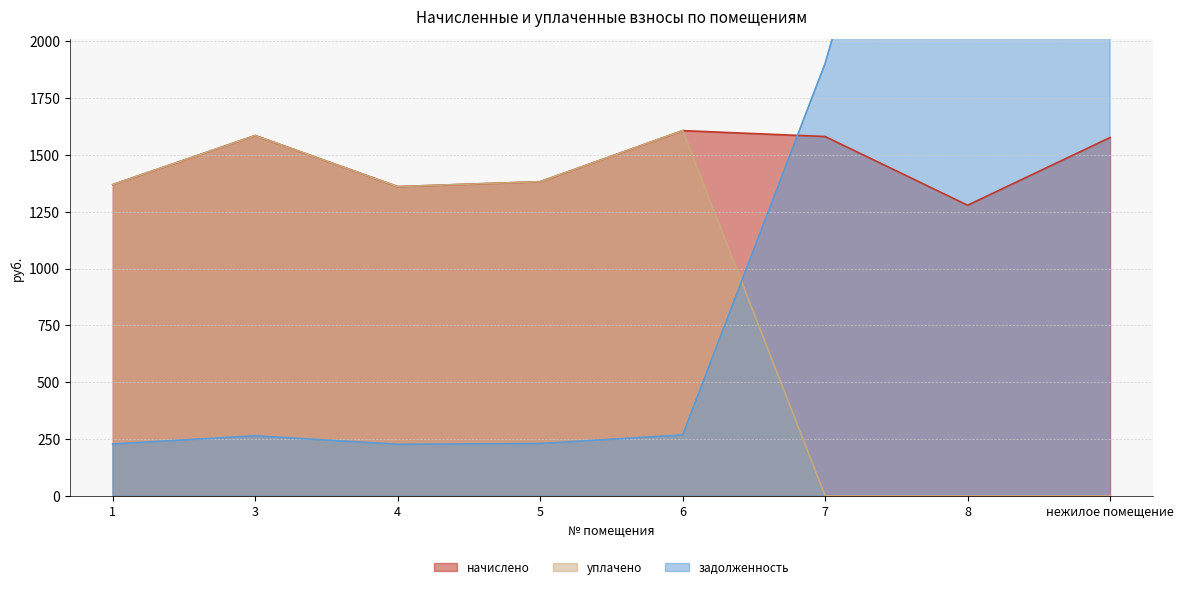

How many interior local valleys does the уплачено series have?

1